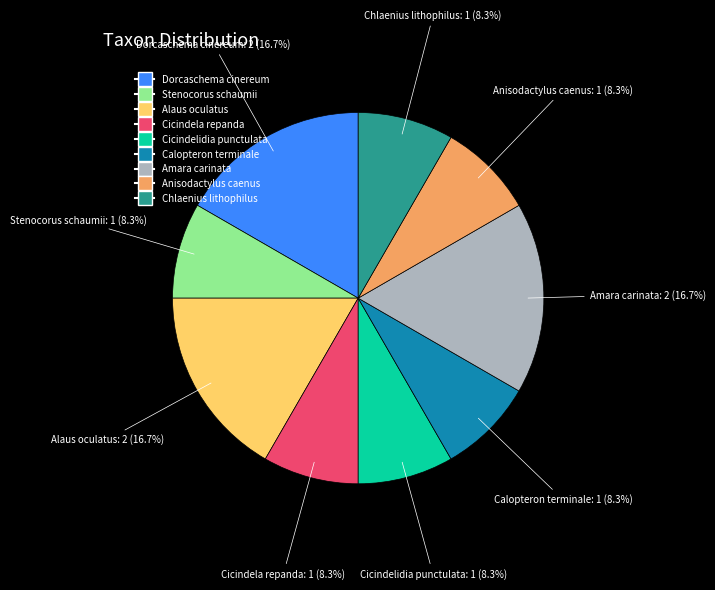

To the nearest percent, what is the difference between the Amara carinata and Calopteron terminale slice percentages?

8%